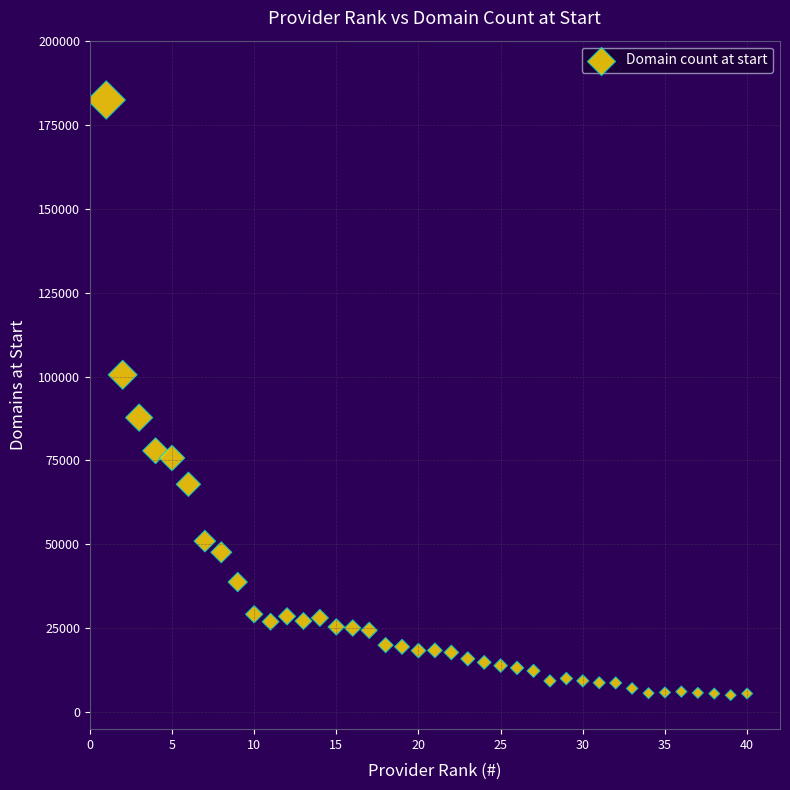

What is the range of Y values (max minus min)?

177210